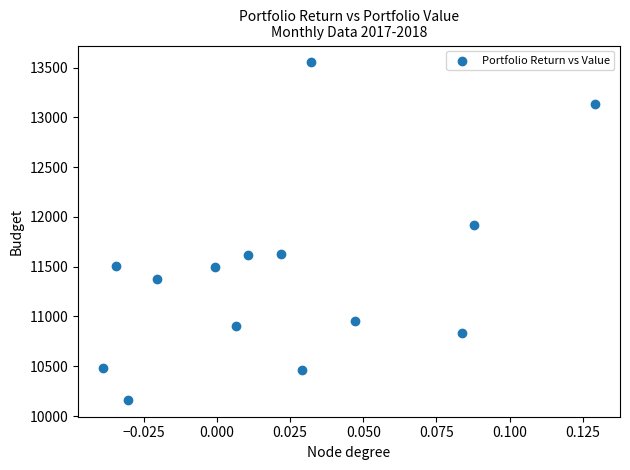

What is the range of Y values (max minus min)?

3388.7